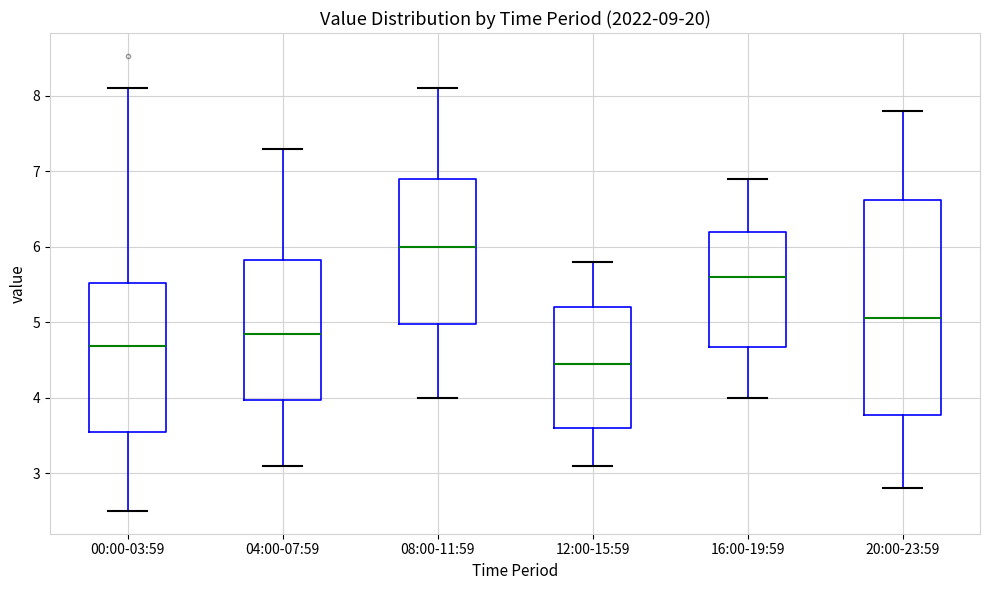

Which box has the highest median line?

08:00-11:59